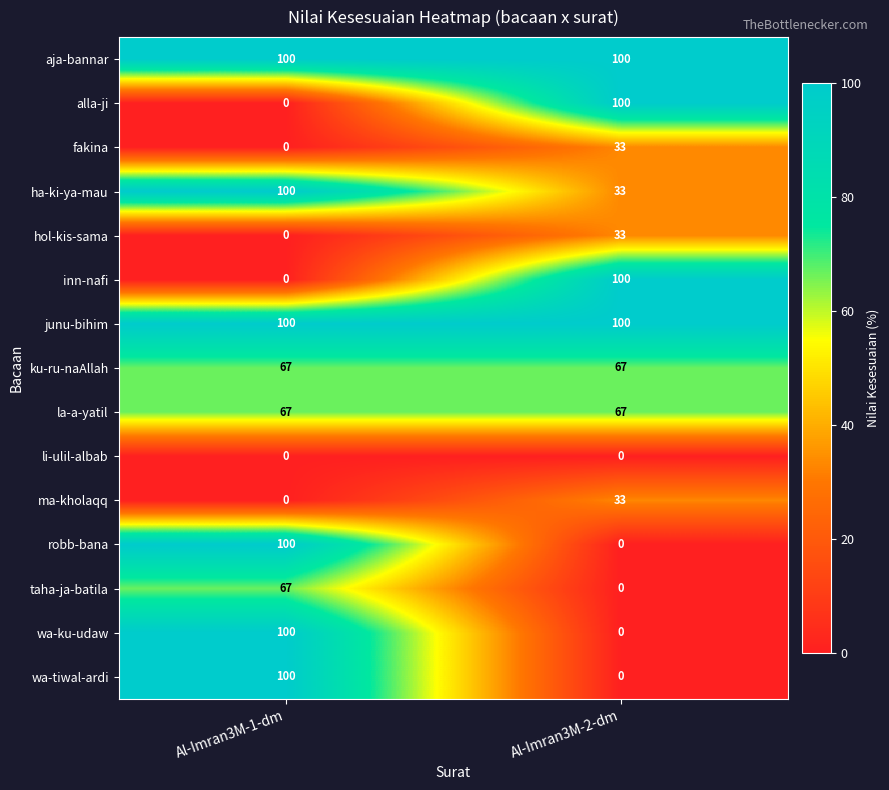

Is it true that fakina equals 18 at Al-Imran3M-2-dm?

False